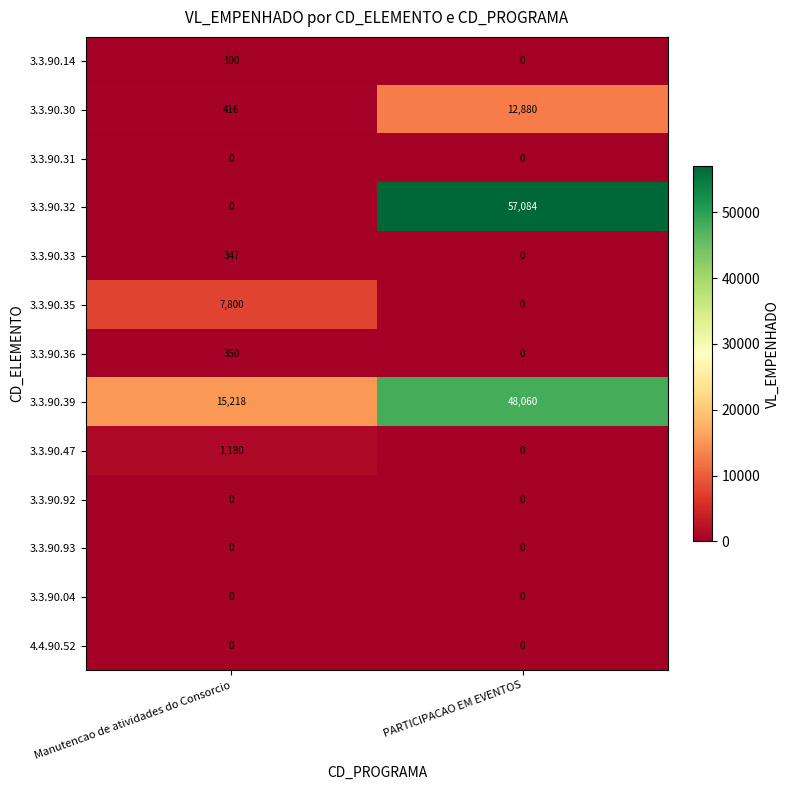

Reading left to right, extract all data points from this chart.

3.3.90.14: Manutencao de atividades do Consorcio=100	PARTICIPACAO EM EVENTOS=0
3.3.90.30: Manutencao de atividades do Consorcio=416	PARTICIPACAO EM EVENTOS=12880
3.3.90.31: Manutencao de atividades do Consorcio=0	PARTICIPACAO EM EVENTOS=0
3.3.90.32: Manutencao de atividades do Consorcio=0	PARTICIPACAO EM EVENTOS=57084
3.3.90.33: Manutencao de atividades do Consorcio=347	PARTICIPACAO EM EVENTOS=0
3.3.90.35: Manutencao de atividades do Consorcio=7800	PARTICIPACAO EM EVENTOS=0
3.3.90.36: Manutencao de atividades do Consorcio=350	PARTICIPACAO EM EVENTOS=0
3.3.90.39: Manutencao de atividades do Consorcio=15218	PARTICIPACAO EM EVENTOS=48060
3.3.90.47: Manutencao de atividades do Consorcio=1180	PARTICIPACAO EM EVENTOS=0
3.3.90.92: Manutencao de atividades do Consorcio=0	PARTICIPACAO EM EVENTOS=0
3.3.90.93: Manutencao de atividades do Consorcio=0	PARTICIPACAO EM EVENTOS=0
3.3.90.04: Manutencao de atividades do Consorcio=0	PARTICIPACAO EM EVENTOS=0
4.4.90.52: Manutencao de atividades do Consorcio=0	PARTICIPACAO EM EVENTOS=0